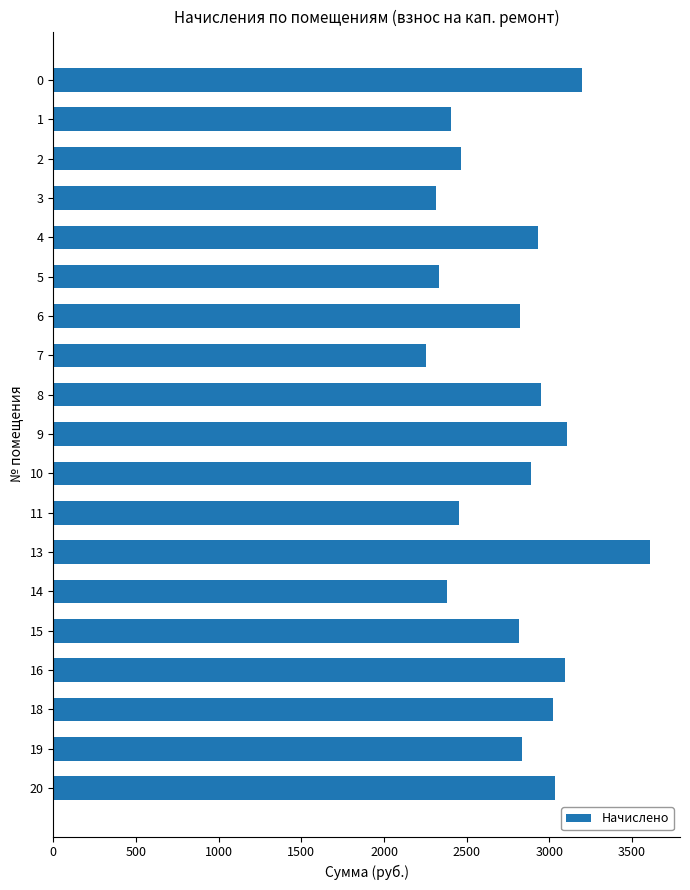

Is it true that the value at 20 is 1999.1?

False